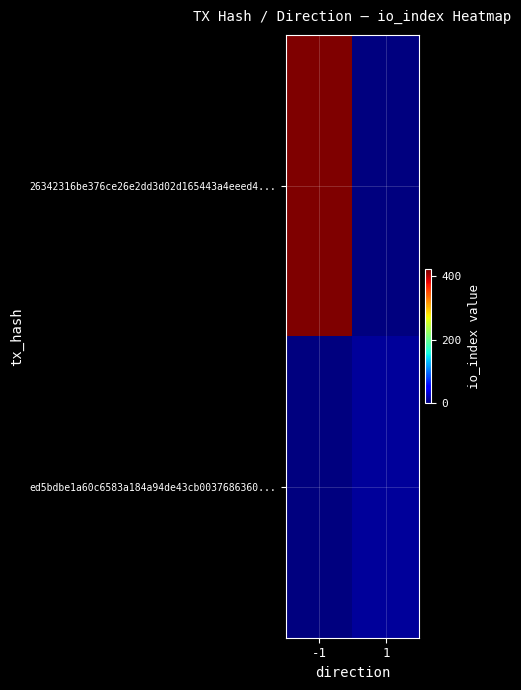

Which has a higher value, -1 or 1?

-1